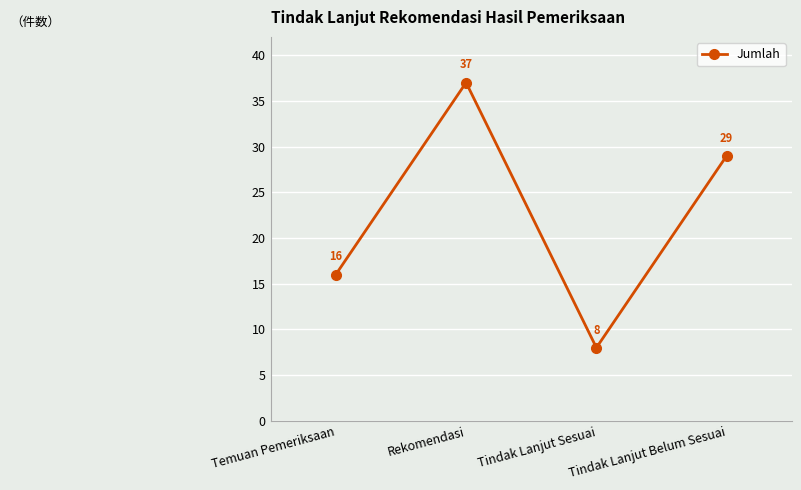

How many data points are less than 29?

2